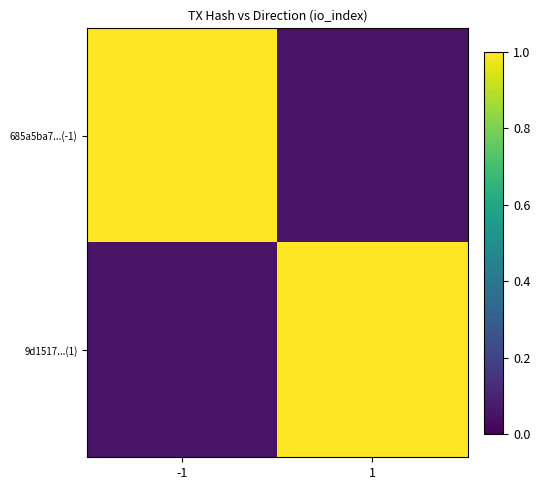

Reading left to right, what are all the values shown in this chart?

685a5ba7...(-1): -1=1.0	1=0.1
9d1517...(1): -1=0.1	1=1.0